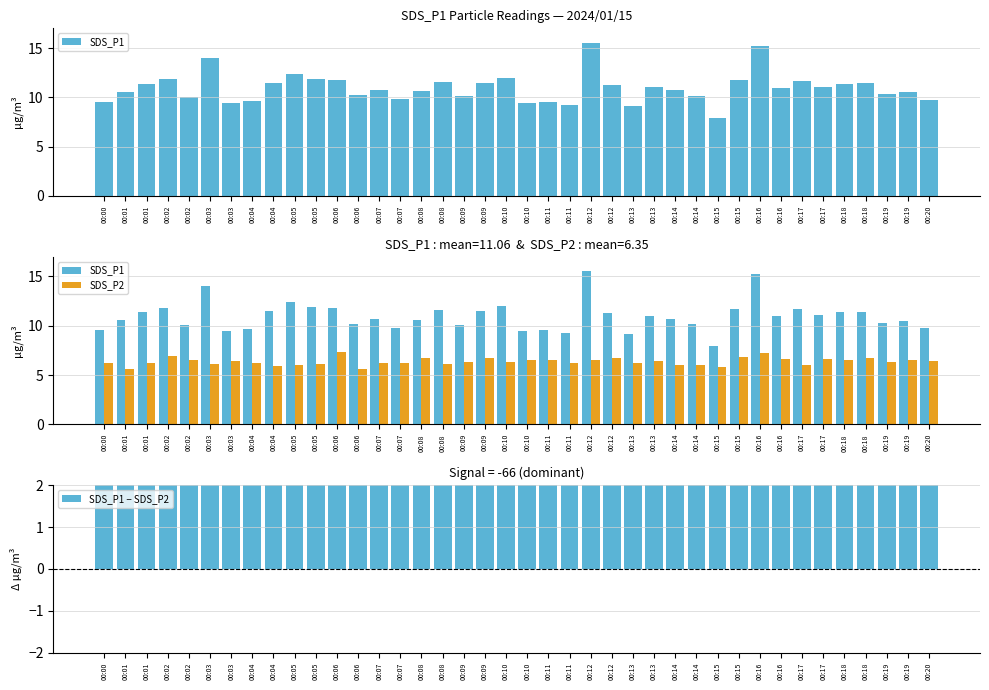

How many values in the SDS_P2 series are below 6?

5